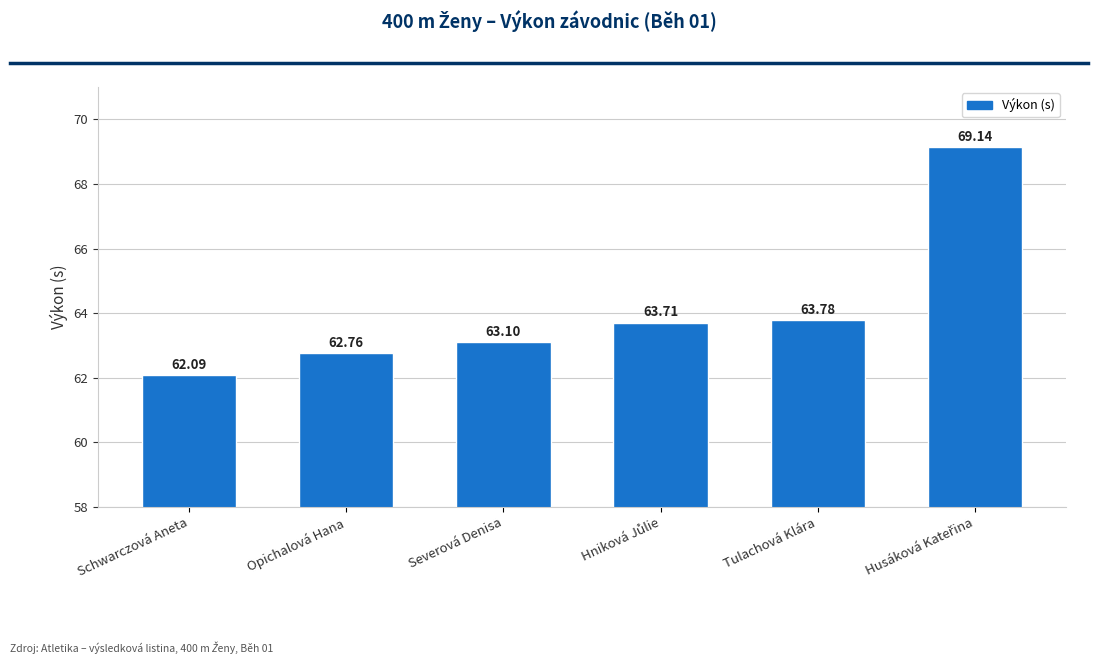

What is the label of the 5th bar from the left?

Tulachová Klára